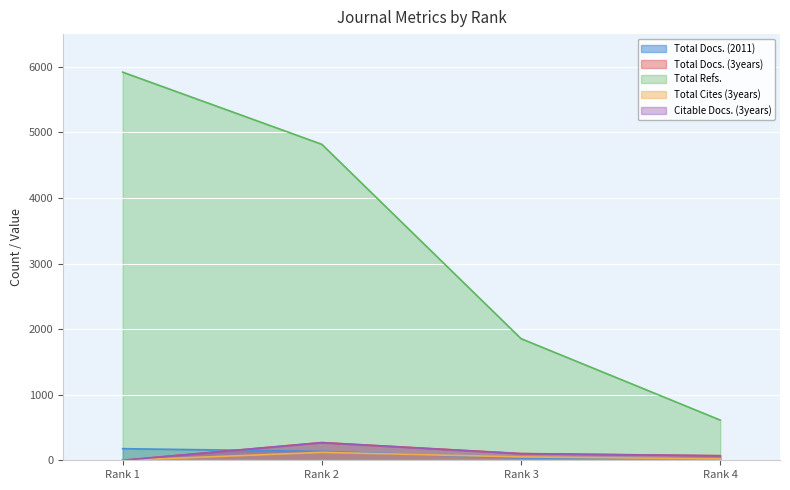

How many distinct data groups are displayed?

5